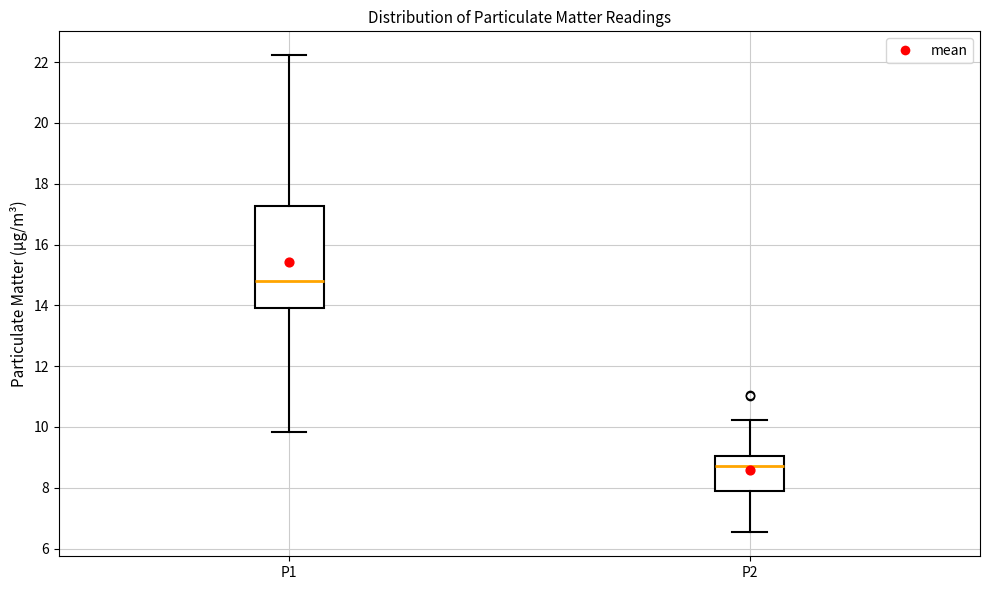

Where is the lower edge of the box for P1 on the y-axis? The values are not printed on the chart, so give them approximately, as read against the axis.

14.0